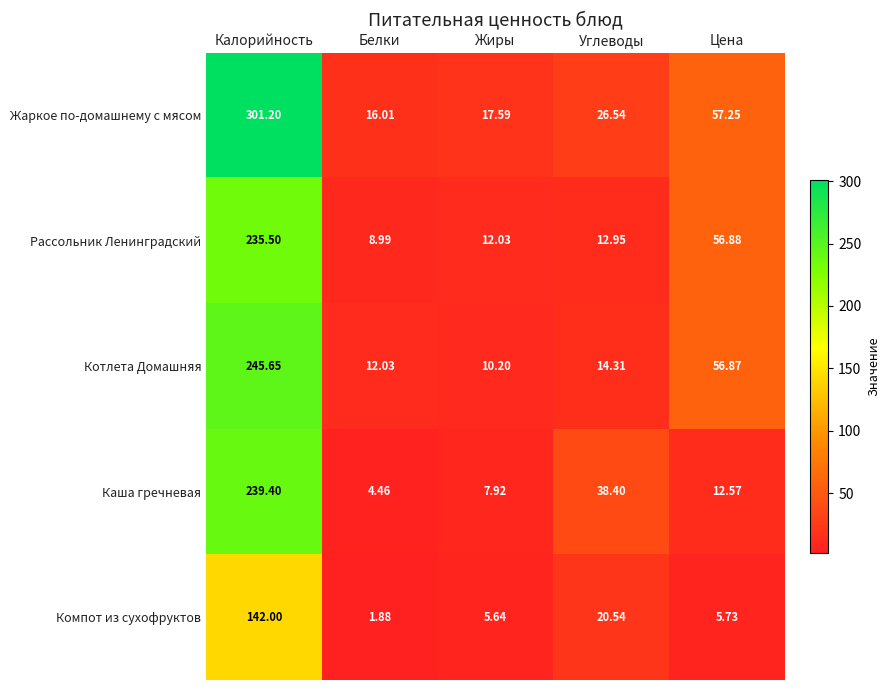

Which category has the highest value in the Жаркое по-домашнему с мясом series?

Калорийность